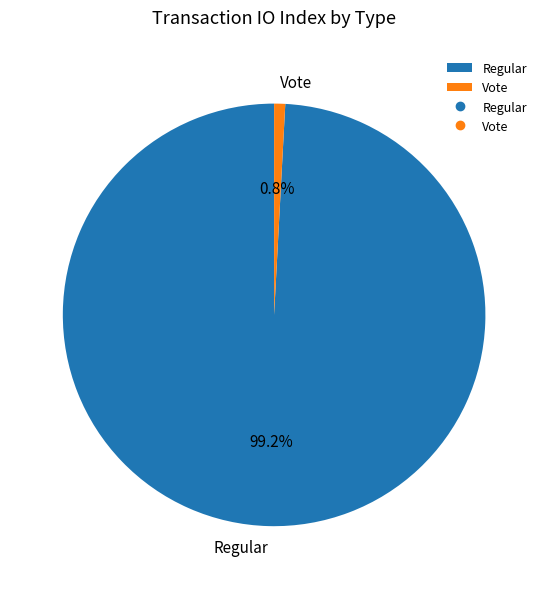

What is the smallest slice in the pie chart?

Vote